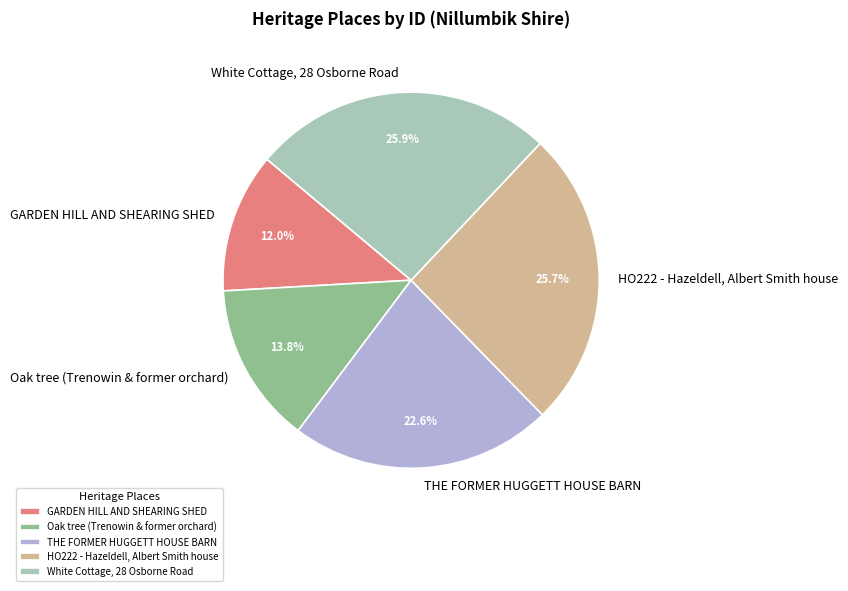

What percentage is the White Cottage, 28 Osborne Road slice, to the nearest percent?

26%